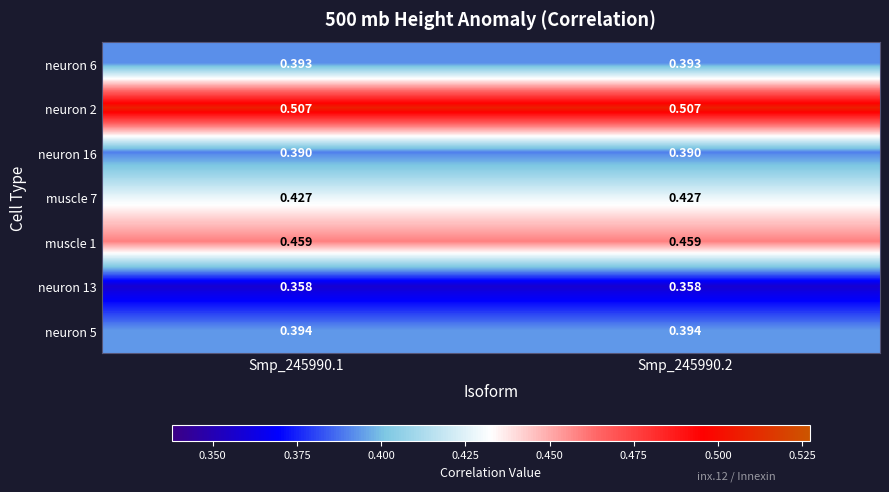

At which category is the sum across all series the highest?

Smp_245990.1